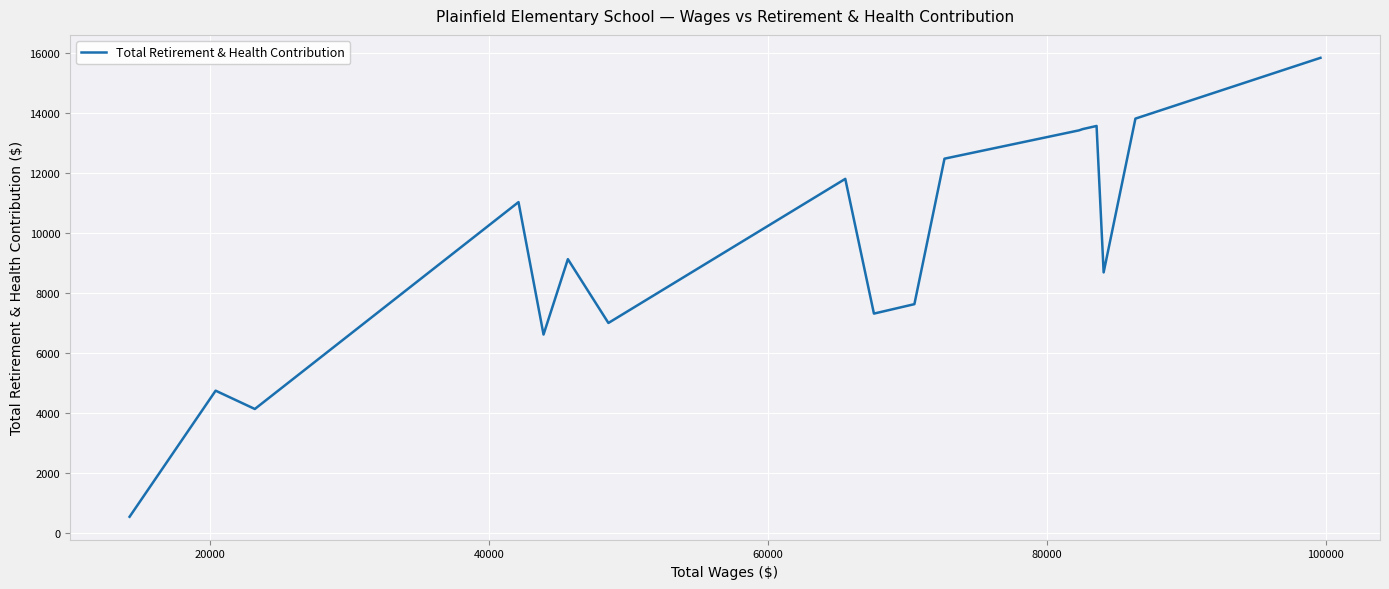

At which label is the value closest to 8193?

40000